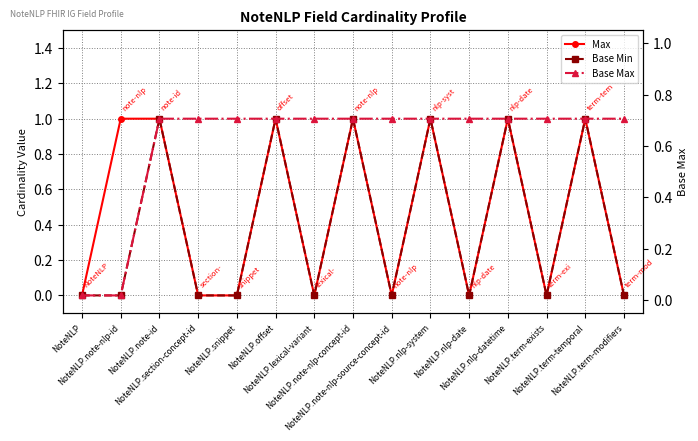

True or false: Base Min and Max intersect in this chart.

False